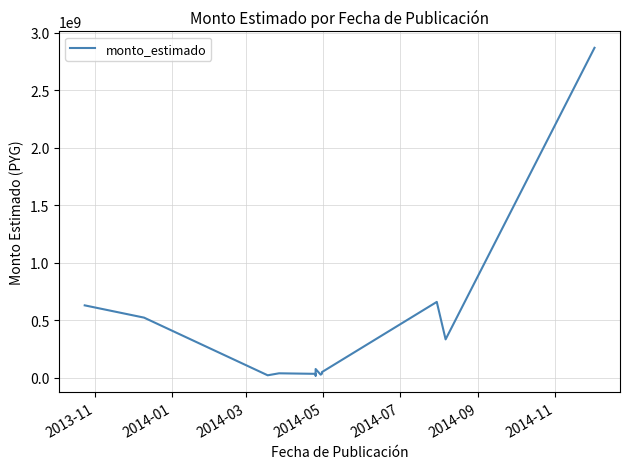

How many data points are above 39102000?

7